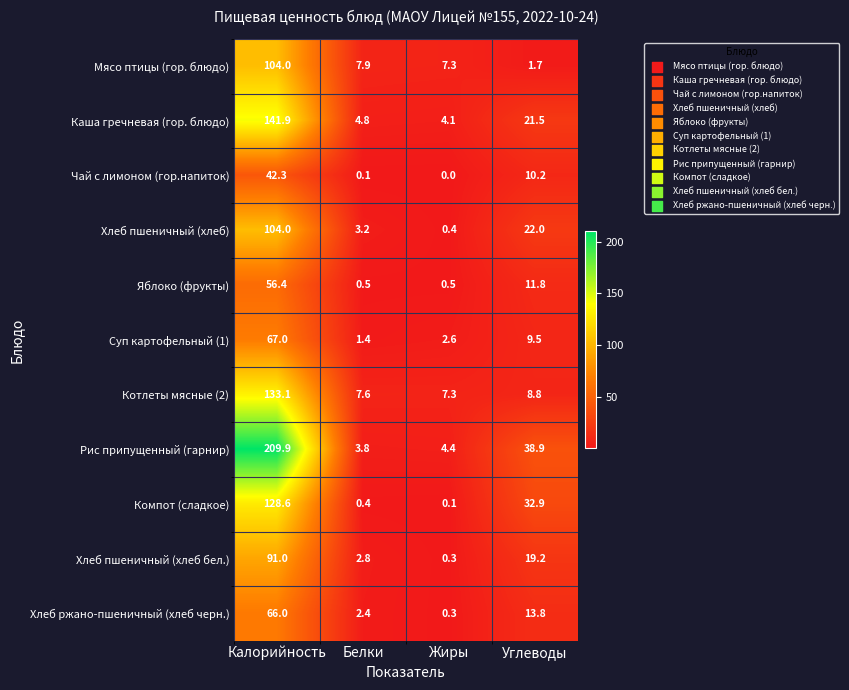

What is the total value across all series at Жиры?

27.3